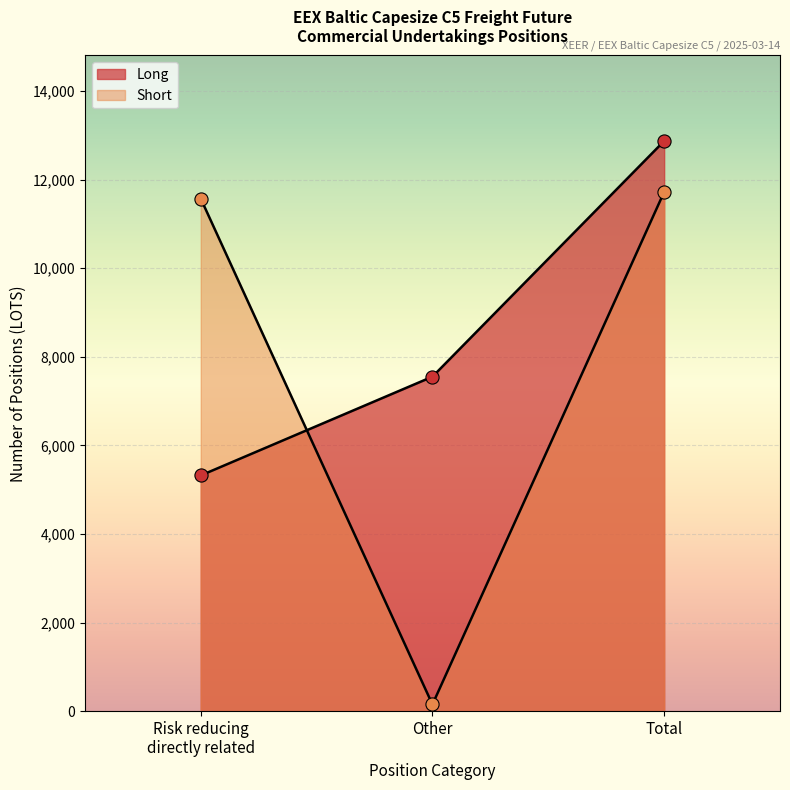

Which series reaches the maximum Y coordinate?

Long